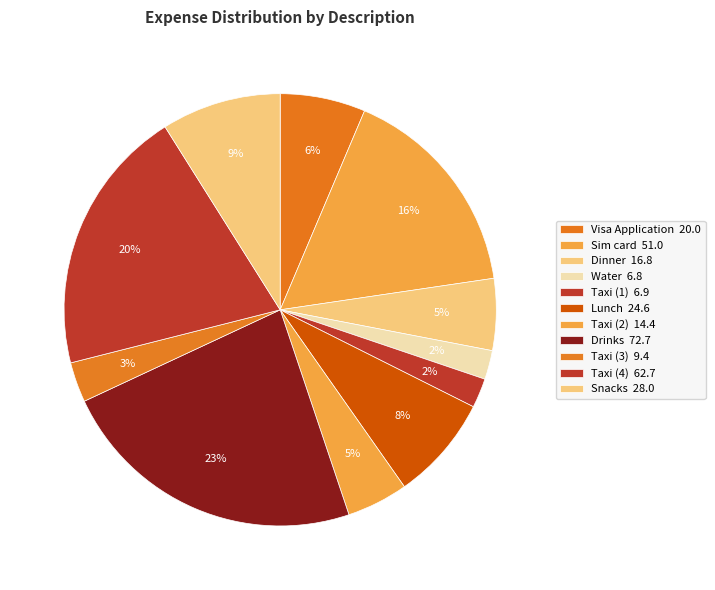

What is the largest slice in the pie chart?

Drinks